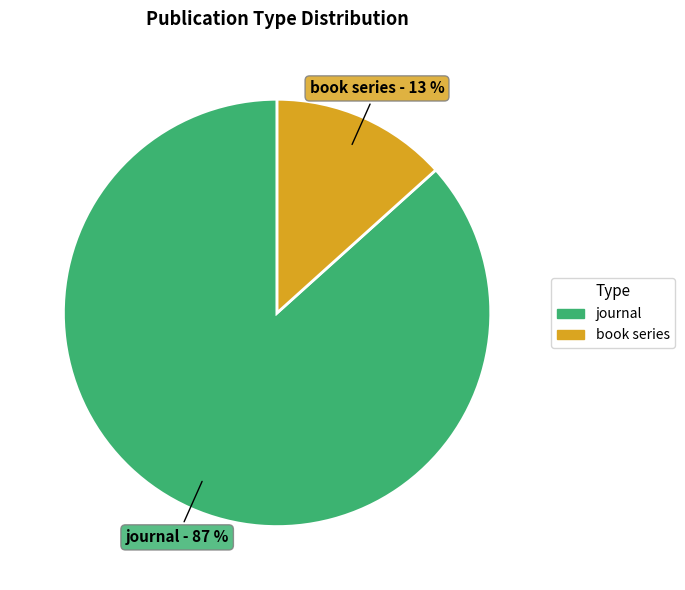

Which slice is the largest?

journal